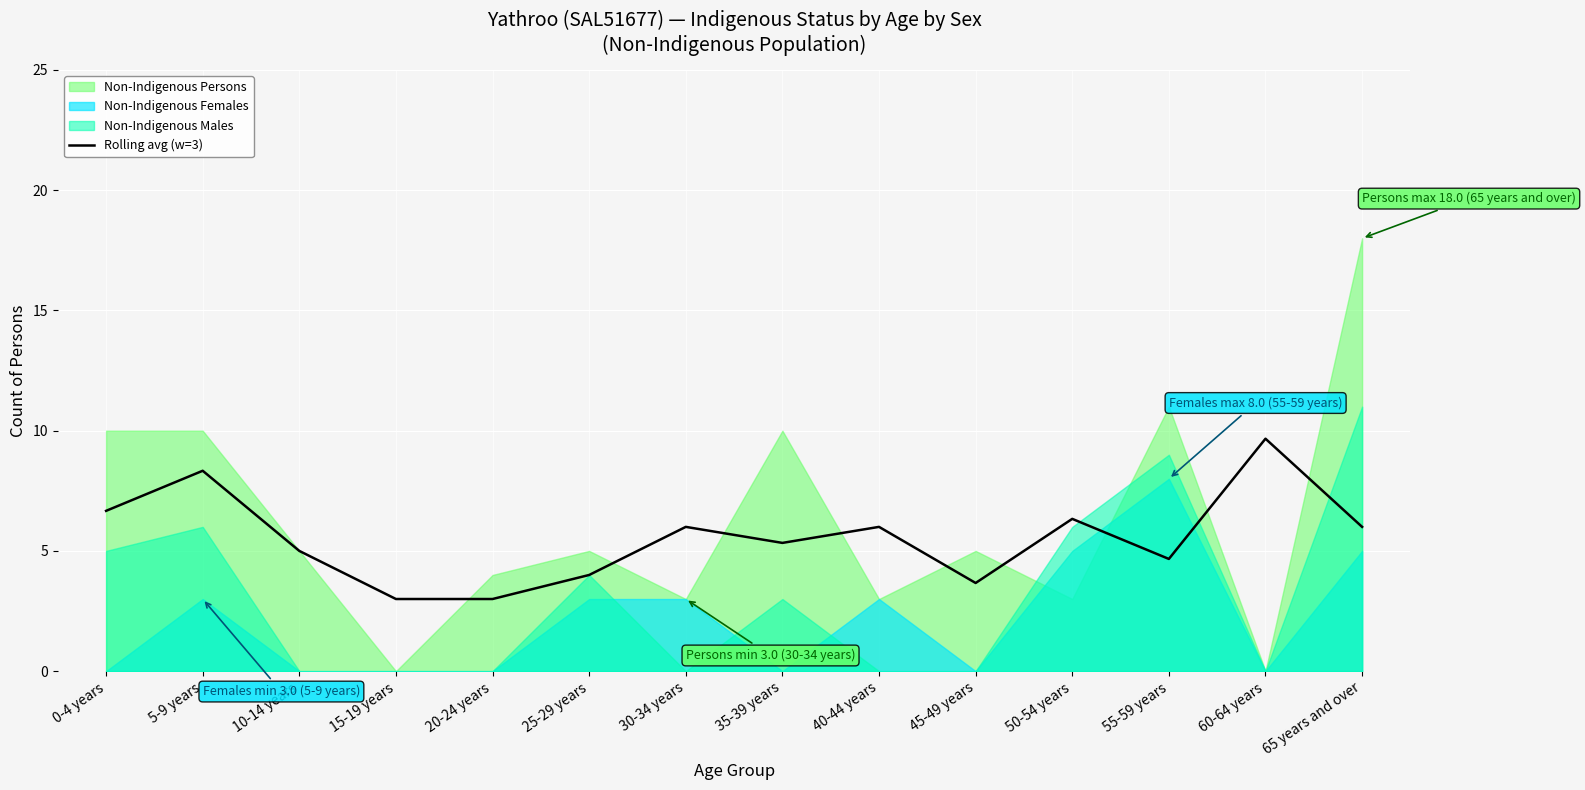

What is the average value?

5.5